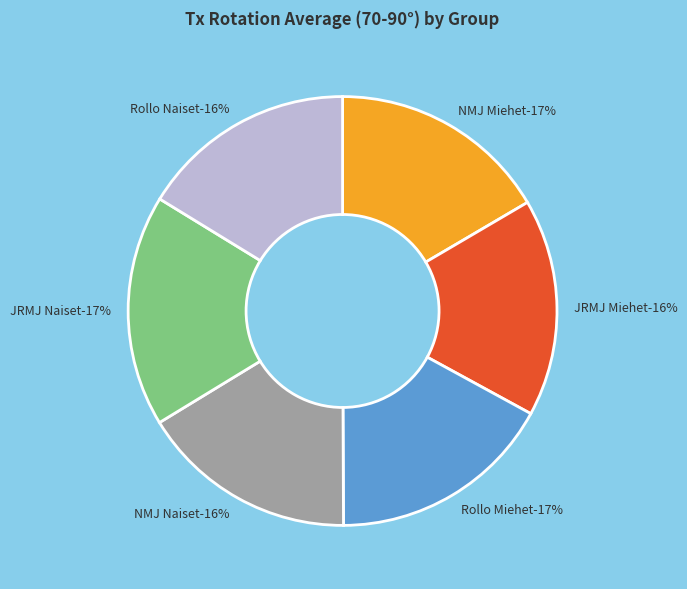

Is it true that Rollo Miehet is 17% of the pie?

True